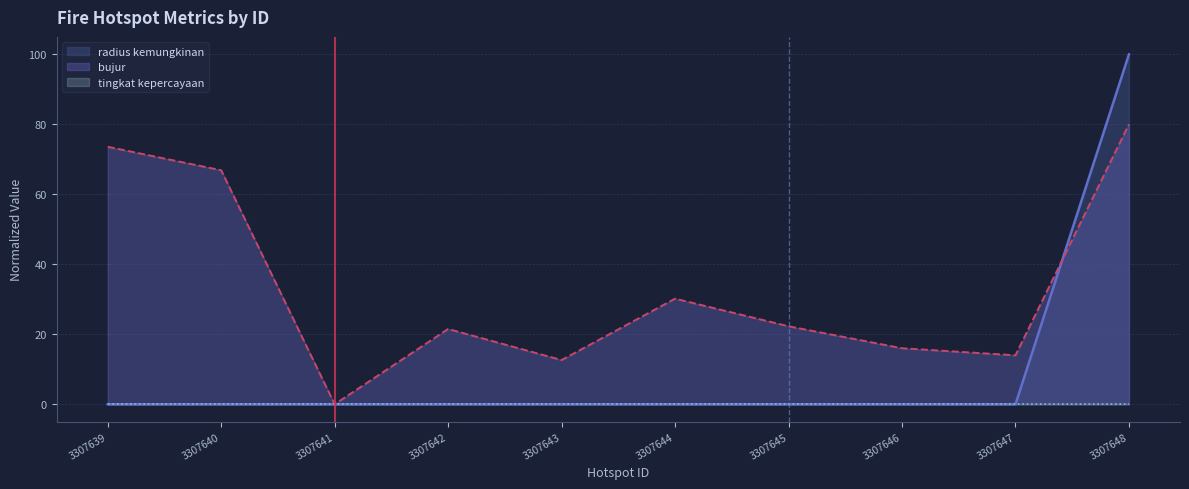

Is it true that bujur equals 14.0 at 3307647?

True